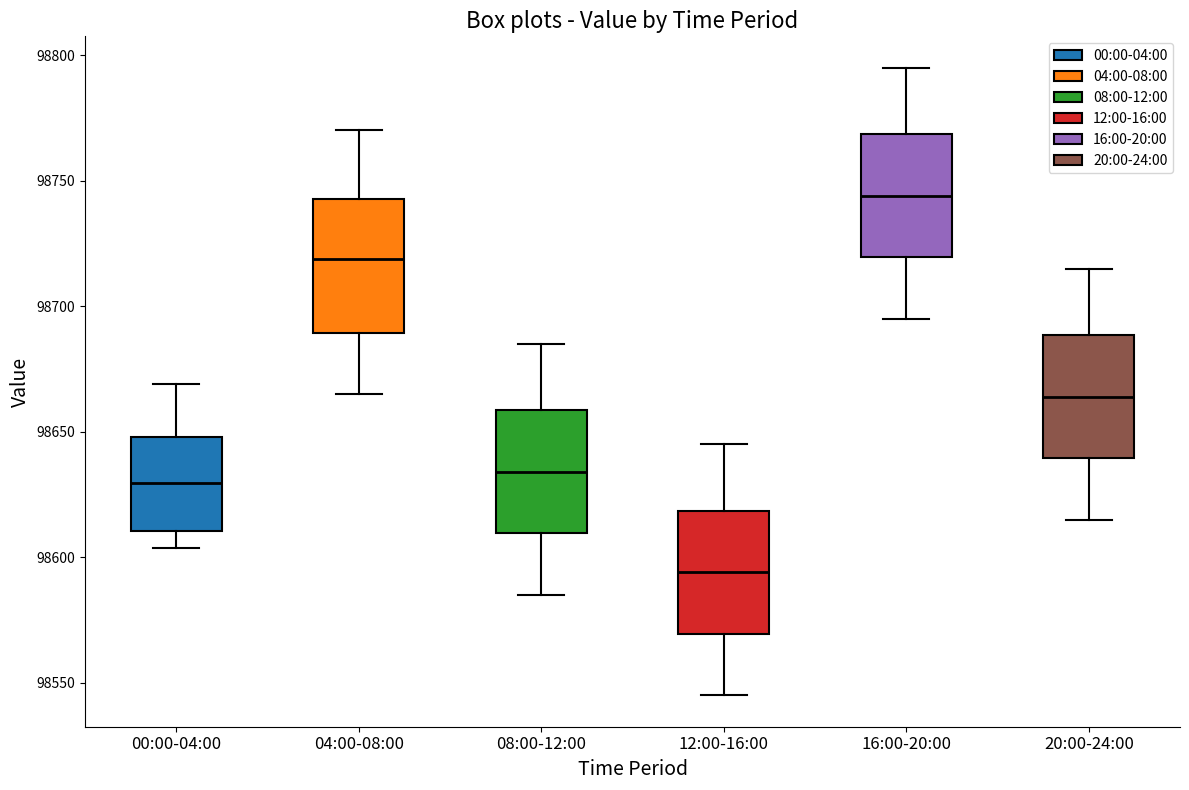

Reading left to right, read every box against the y-axis: the position of its median line, the range the box covers, and the ends of its whiskers. The values are not printed on the chart, so give them approximately, as read against the axis.

00:00-04:00: median 98630, box 98610 to 98650, whiskers 98605 to 98670
04:00-08:00: median 98720, box 98690 to 98745, whiskers 98665 to 98770
08:00-12:00: median 98635, box 98610 to 98660, whiskers 98585 to 98685
12:00-16:00: median 98595, box 98570 to 98620, whiskers 98545 to 98645
16:00-20:00: median 98745, box 98720 to 98770, whiskers 98695 to 98795
20:00-24:00: median 98665, box 98640 to 98690, whiskers 98615 to 98715